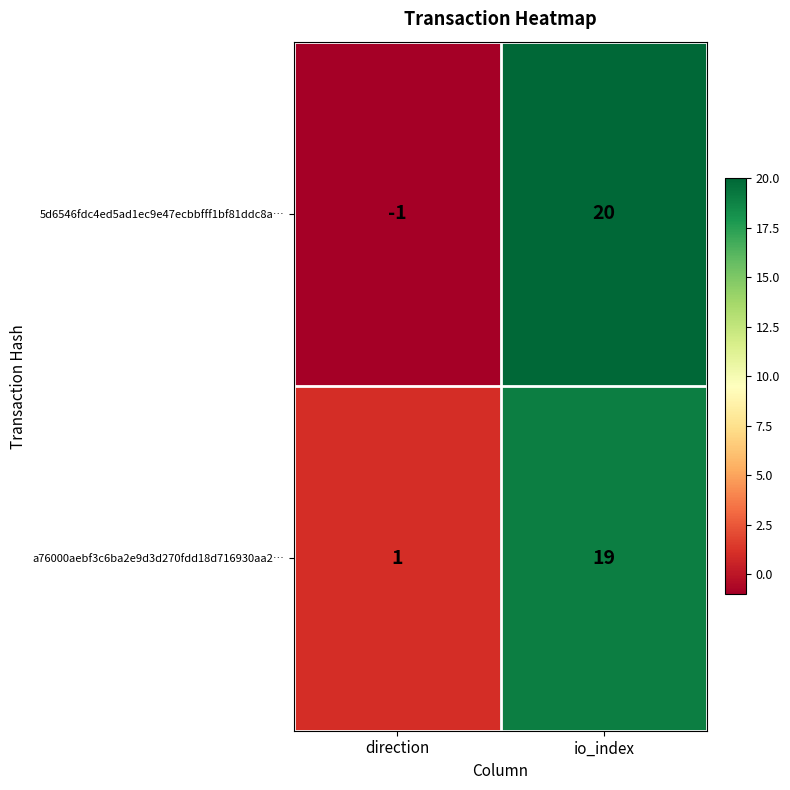

What is the sum of all 5d6546fdc4ed5ad1ec9e47ecbbfff1bf81ddc8a… values?

19